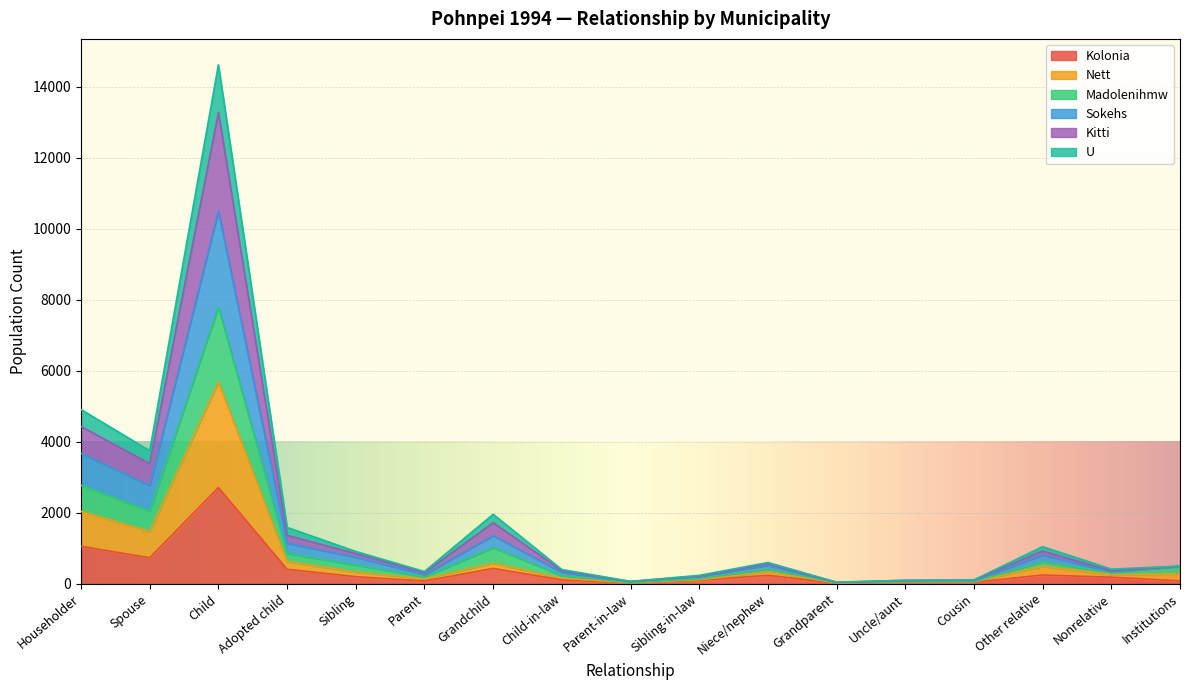

At which category does Kolonia reach its first local peak?

Child